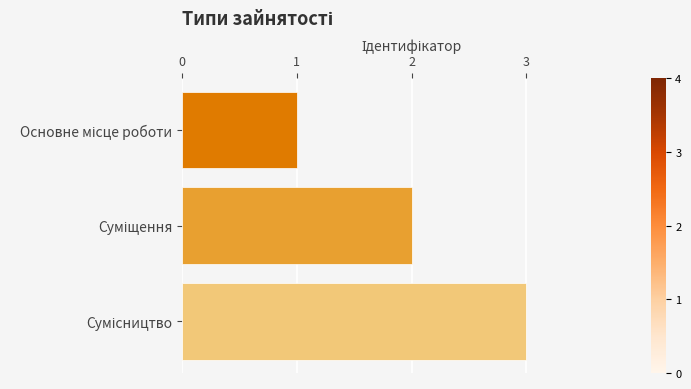

What is the maximum value shown in the chart?

3